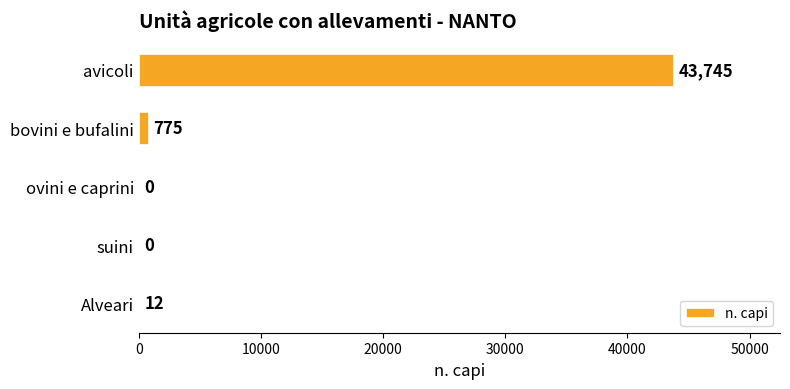

Count the number of categories in the chart.

5